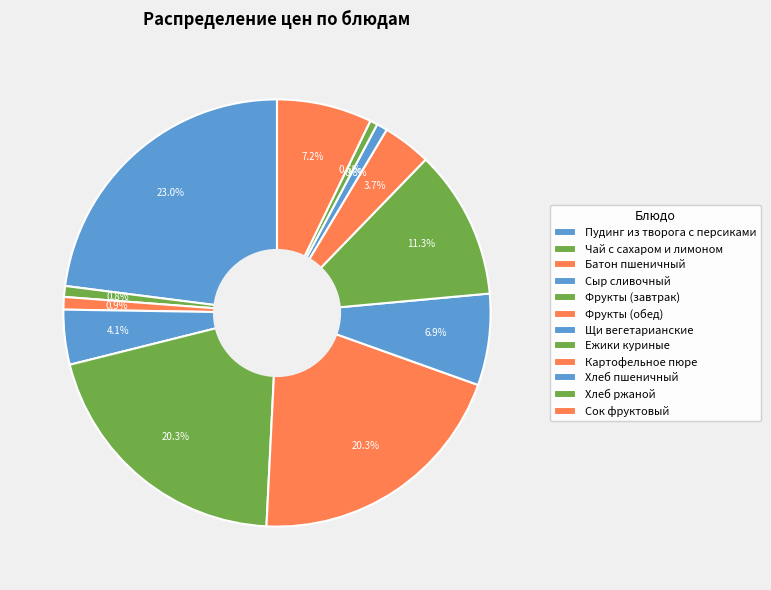

What is the smallest slice in the pie chart?

Хлеб ржаной